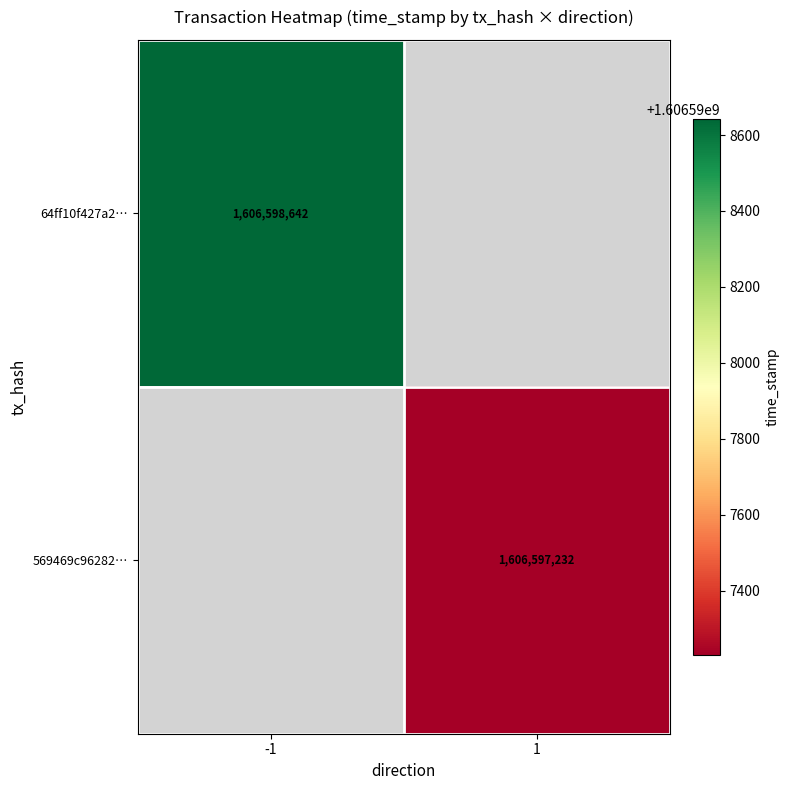

Which label corresponds to the largest value in the chart?

-1